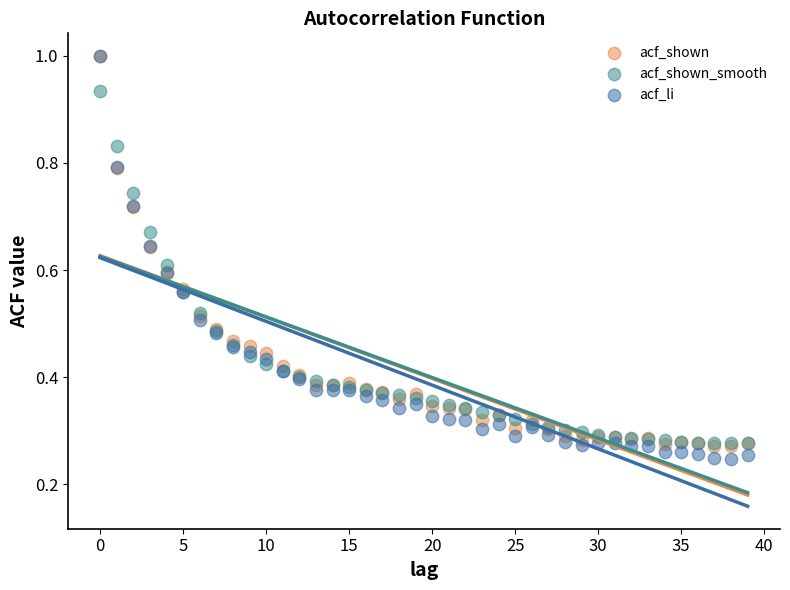

Which series contains the lowest Y value?

acf_li